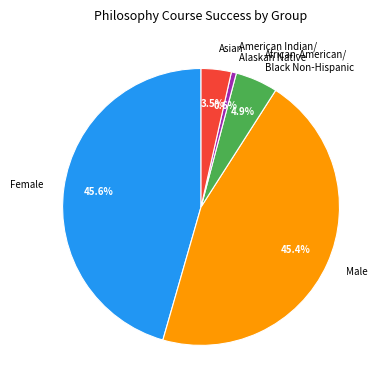

Which category has the smallest portion of the pie?

American Indian/ Alaskan Native